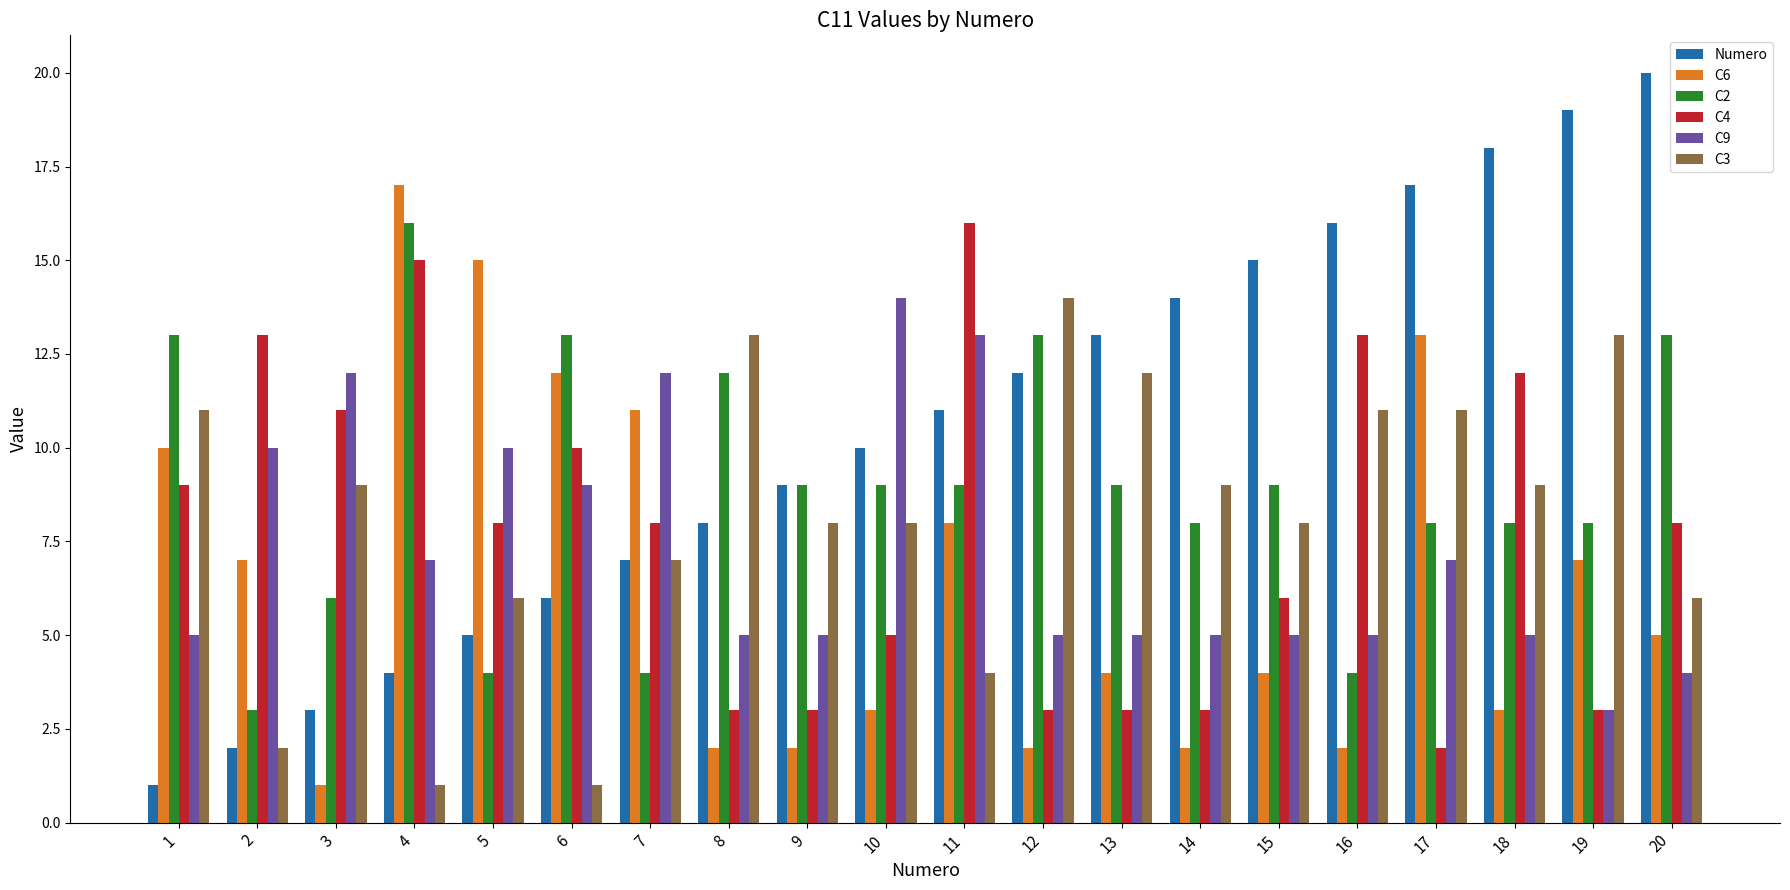

The value of Numero at 19 is 19. True or false?

True